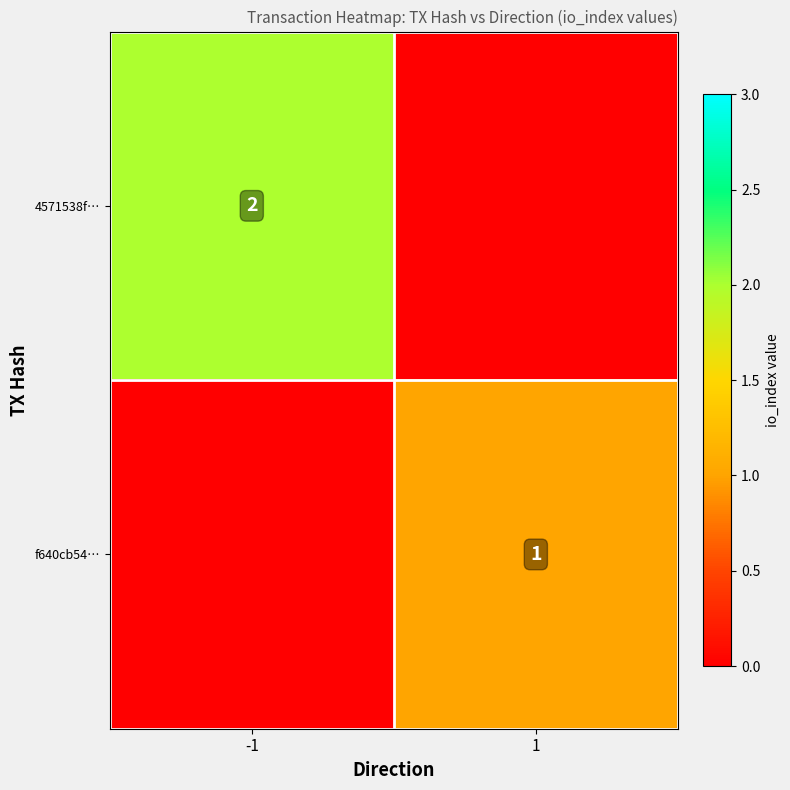

How many distinct data groups are displayed?

2